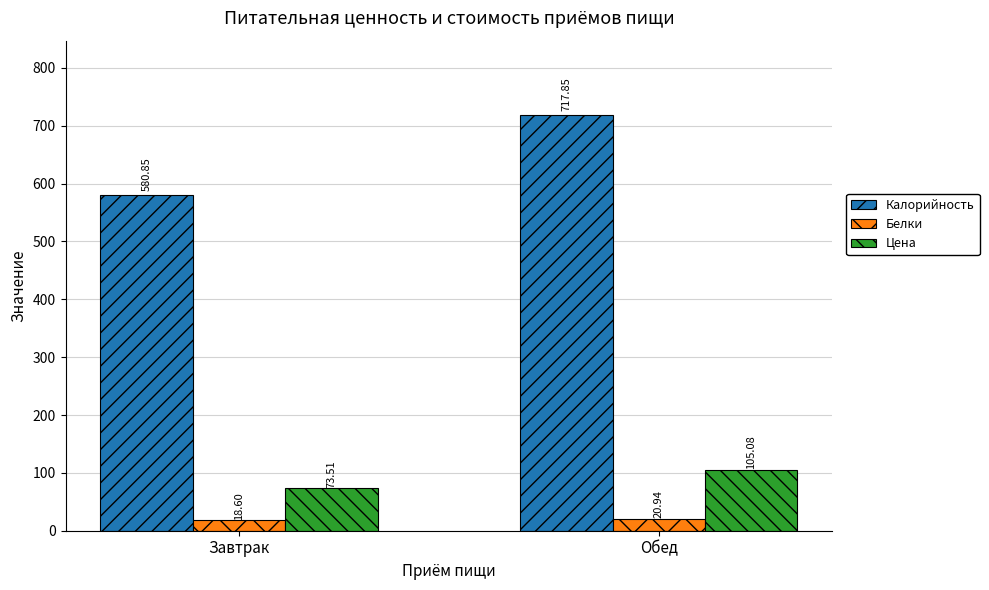

Where does the Белки series first go above 20?

Обед